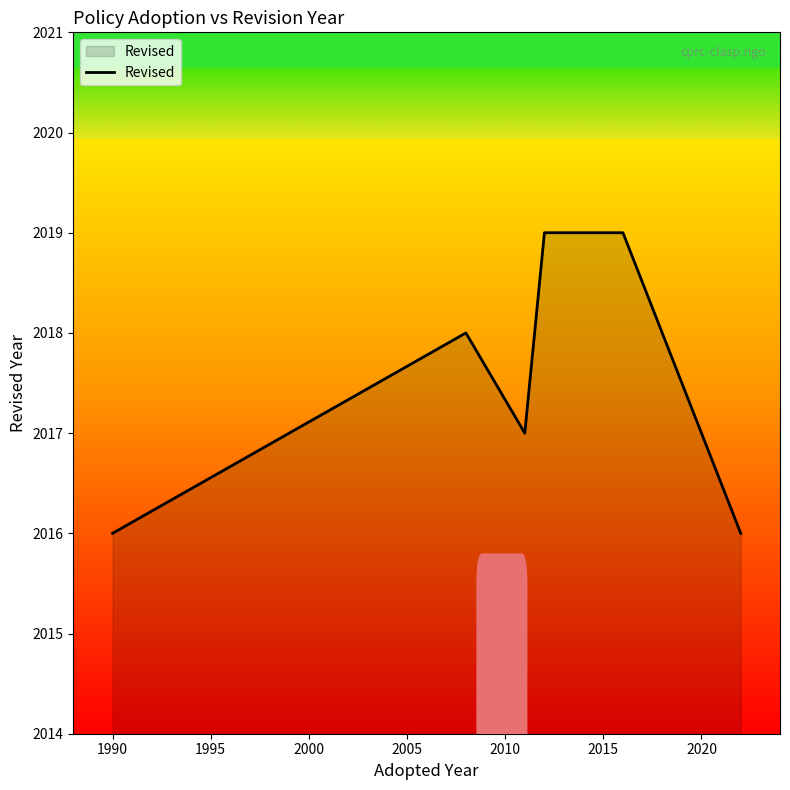

What is the average value?

2018